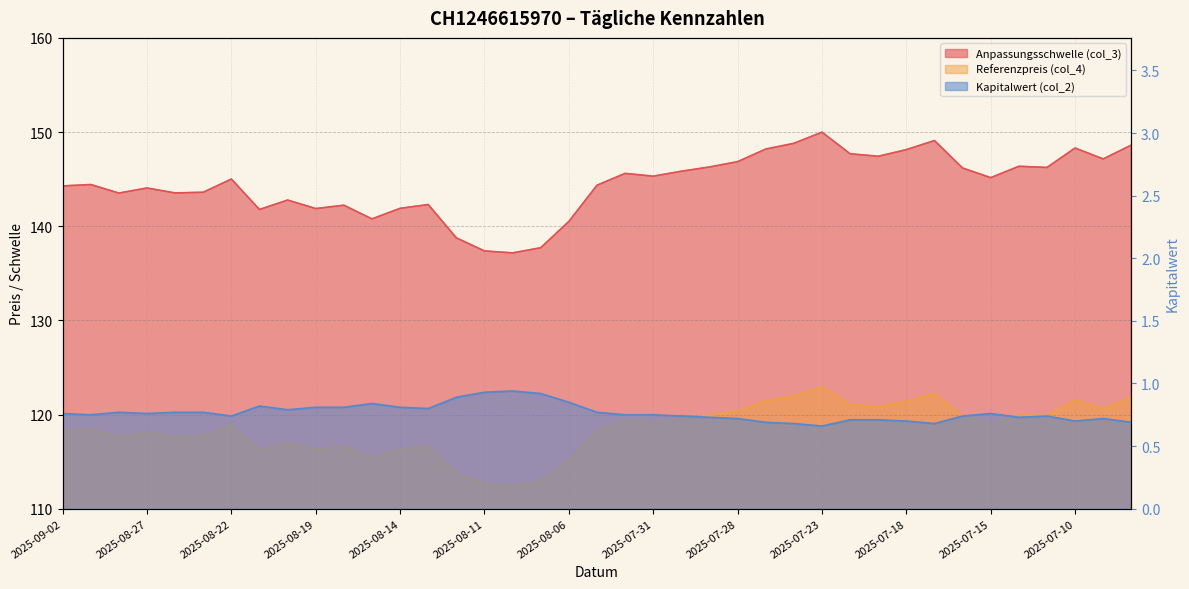

Is the value of Kapitalwert (col_2) at 2025-08-11 greater than the value of Referenzpreis (col_4) at 2025-08-06?

No